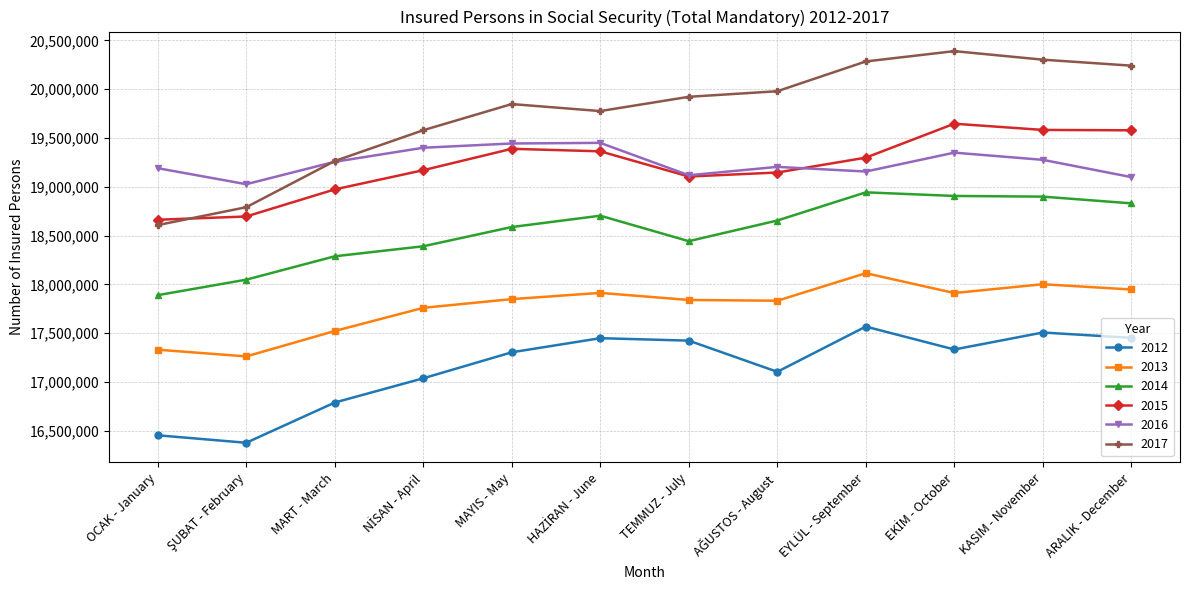

True or false: 2012 and 2013 cross at least once.

False